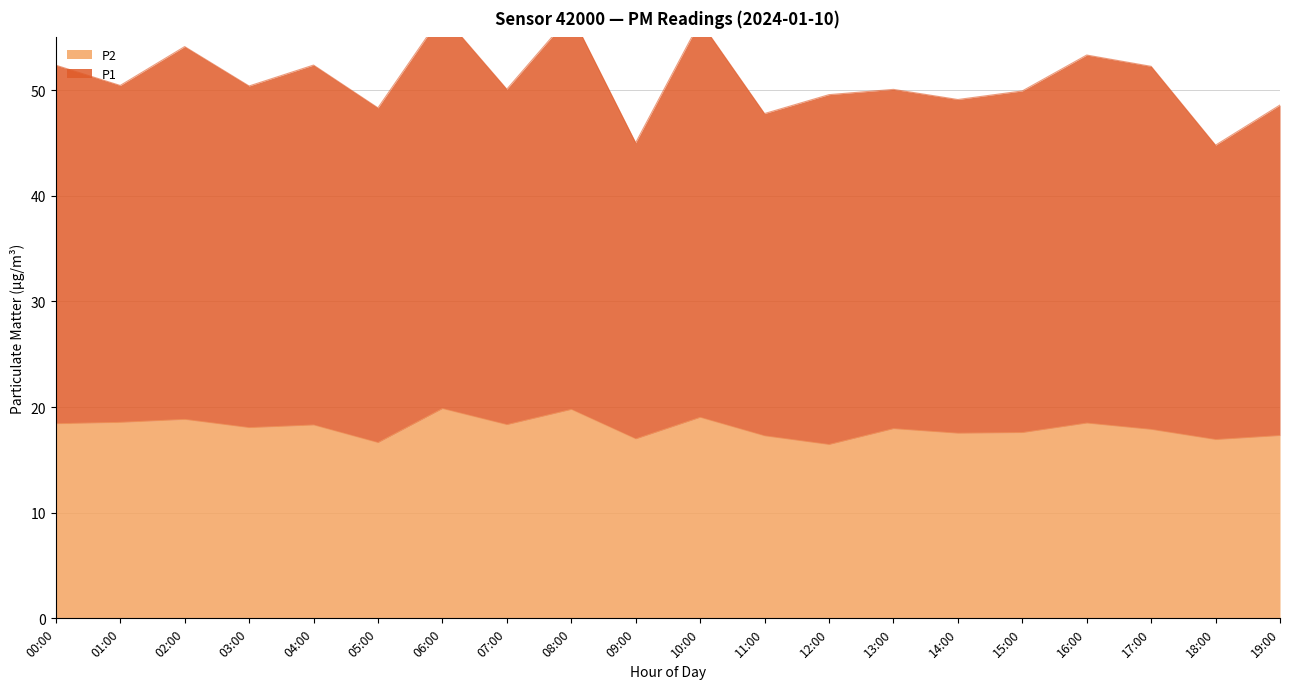

Reading right to left, extract all data points from this chart.

P1: 19:00=48.6	18:00=44.8	17:00=52.3	16:00=53.3	15:00=49.9	14:00=49.1	13:00=50.1	12:00=49.6	11:00=47.8	10:00=56.5	09:00=45.0	08:00=57.2	07:00=50.1	06:00=57.2	05:00=48.3	04:00=52.4	03:00=50.4	02:00=54.1	01:00=50.5	00:00=52.4
P2: 19:00=17.3	18:00=16.9	17:00=17.9	16:00=18.5	15:00=17.6	14:00=17.5	13:00=17.9	12:00=16.4	11:00=17.3	10:00=19.0	09:00=17.0	08:00=19.8	07:00=18.3	06:00=19.9	05:00=16.6	04:00=18.3	03:00=18.1	02:00=18.8	01:00=18.6	00:00=18.4